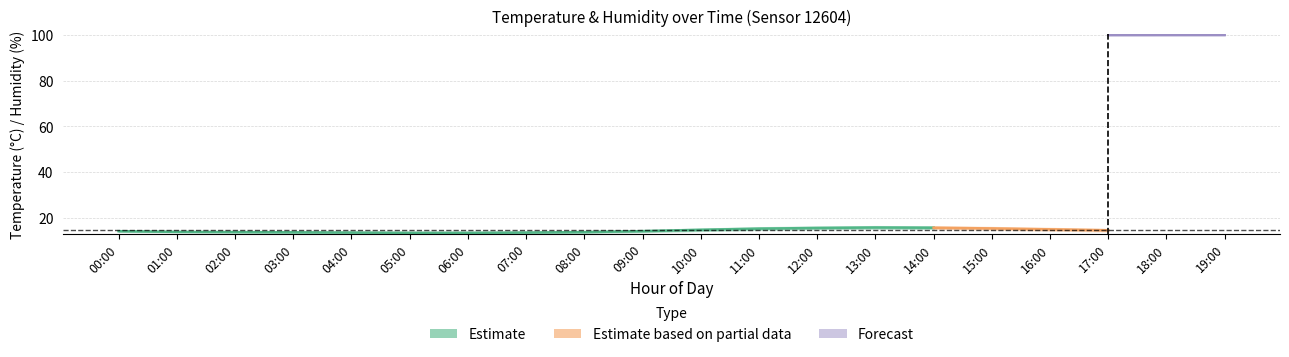

True or false: humidity_center has a value of 25.5 at 12:00.

False